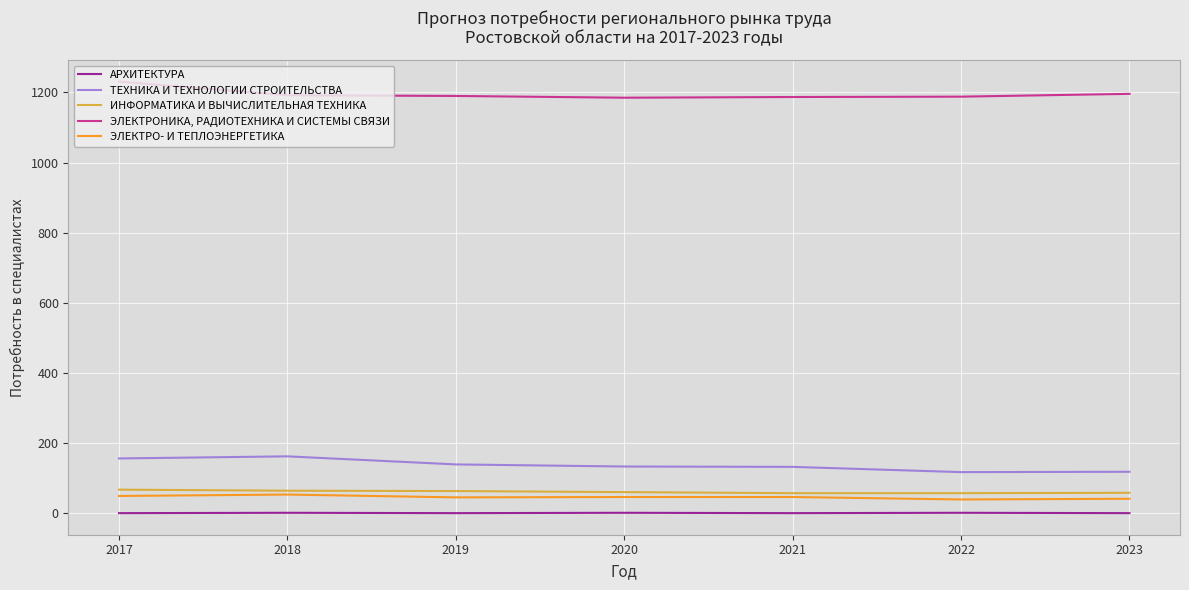

True or false: ЭЛЕКТРОНИКА, РАДИОТЕХНИКА И СИСТЕМЫ СВЯЗИ and ЭЛЕКТРО- И ТЕПЛОЭНЕРГЕТИКА cross at least once.

False